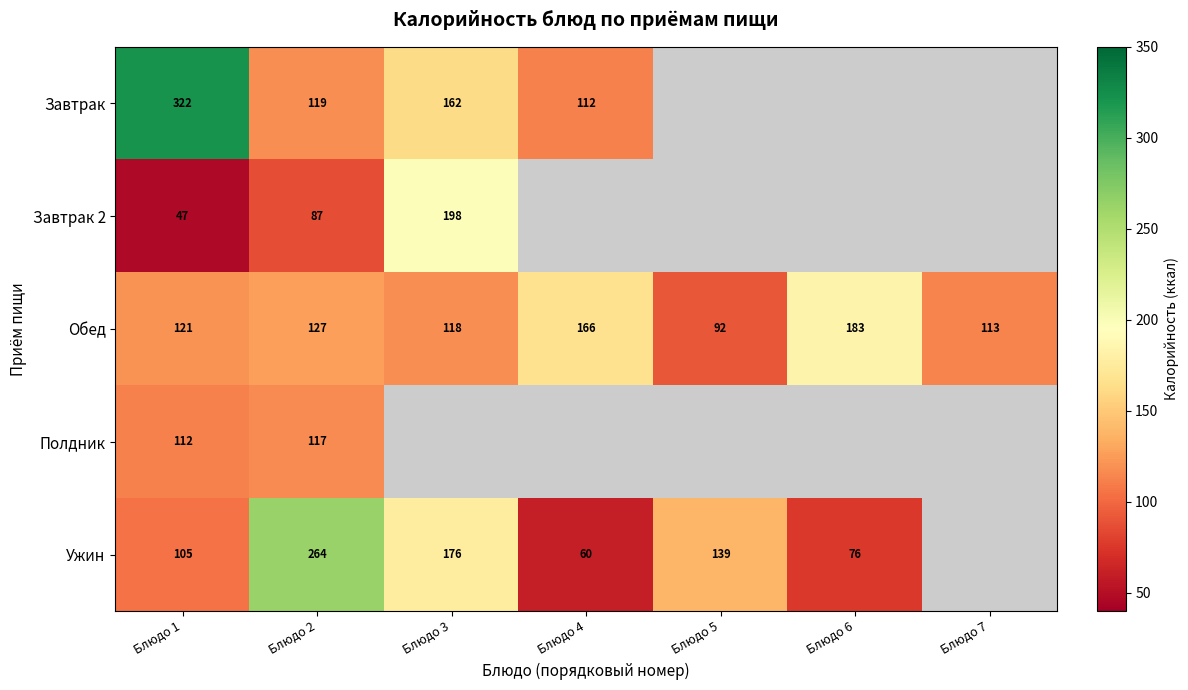

Is the value of Обед at Блюдо 1 greater than the value of Полдник at Блюдо 1?

Yes